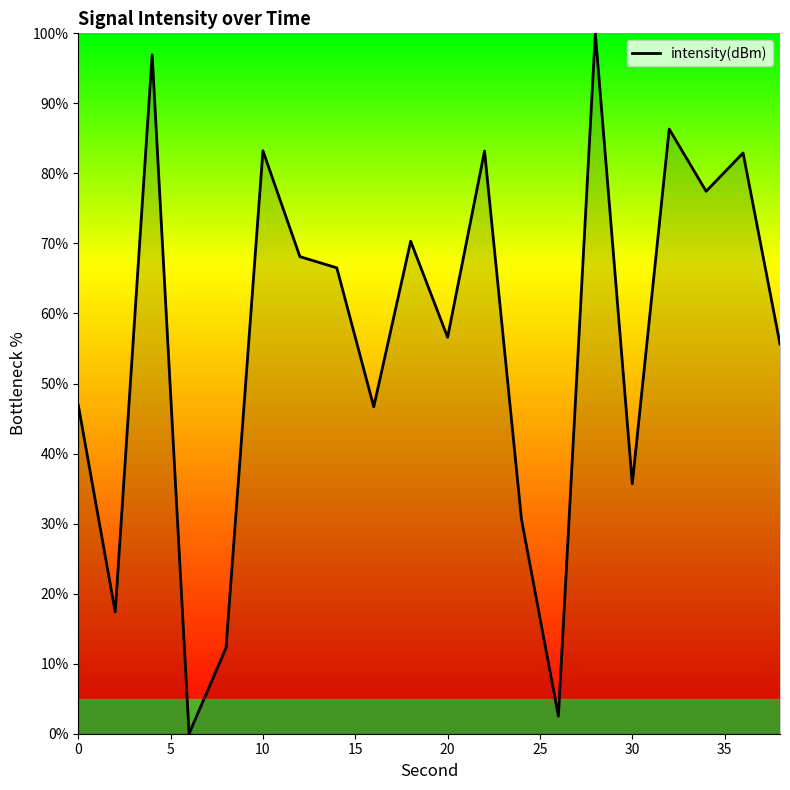

What is the greatest value displayed?

100.0